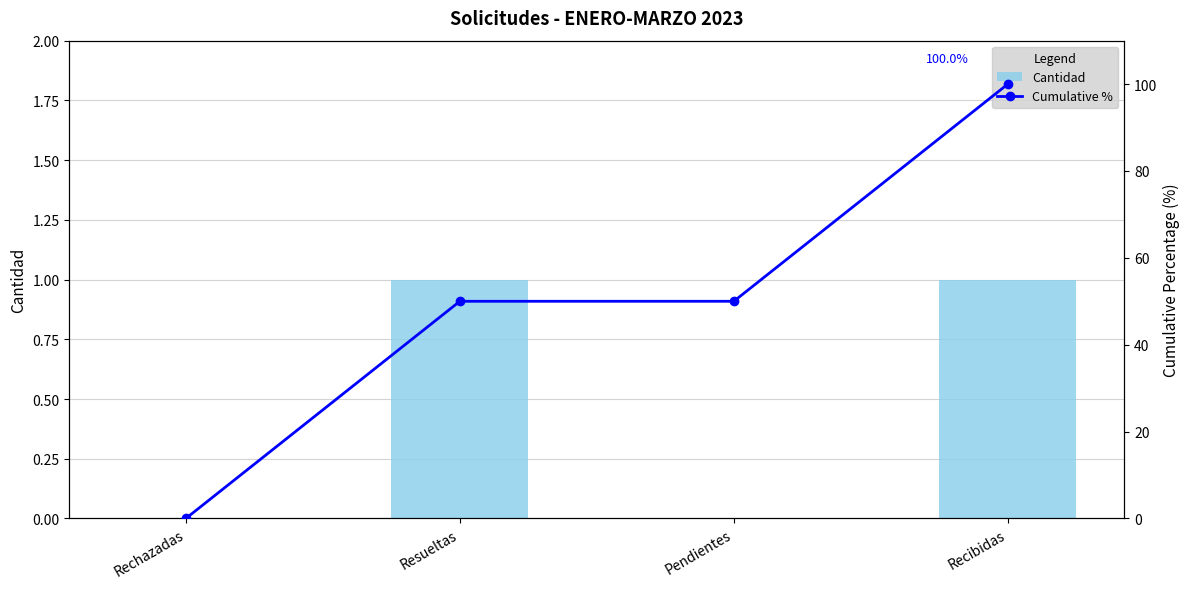

List the labels in order of Cumulative % value, smallest first.

Rechazadas, Resueltas, Pendientes, Recibidas